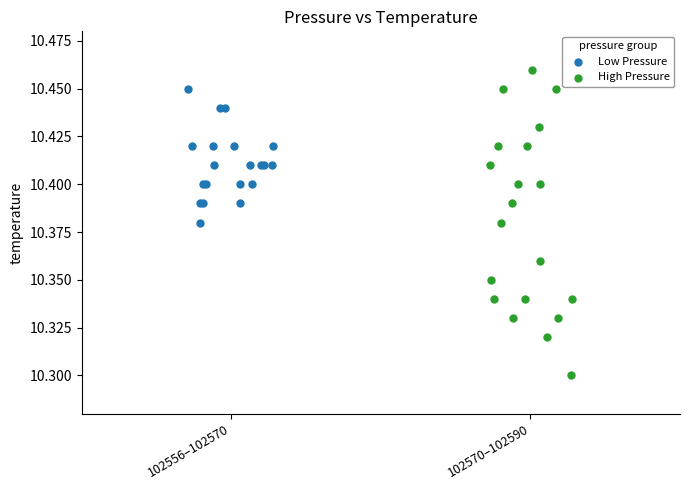

Which series has the largest Y range (max minus min)?

High Pressure